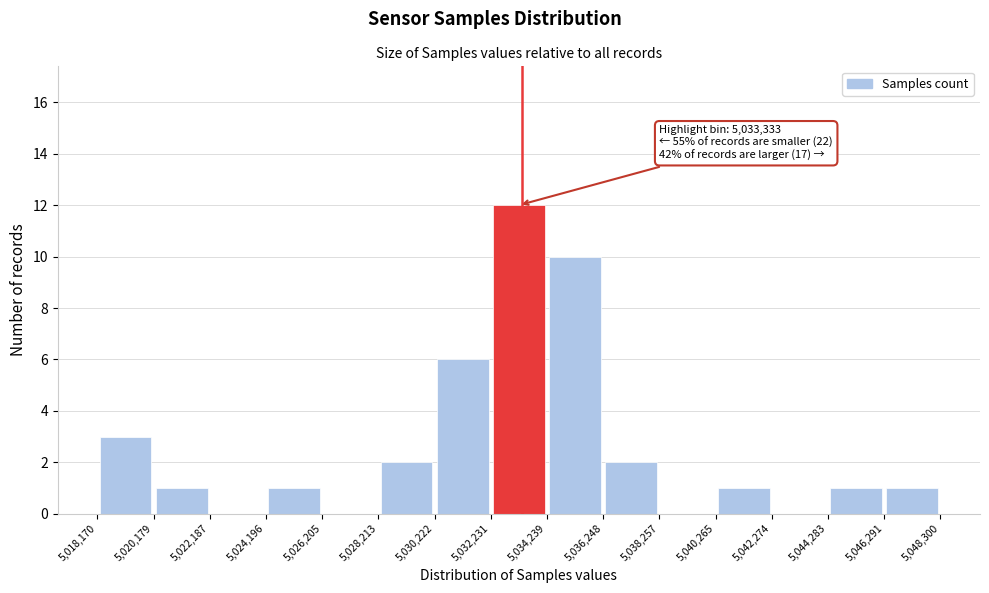

Which range on the x-axis has the tallest bar?

5,032,231 to 5,034,239